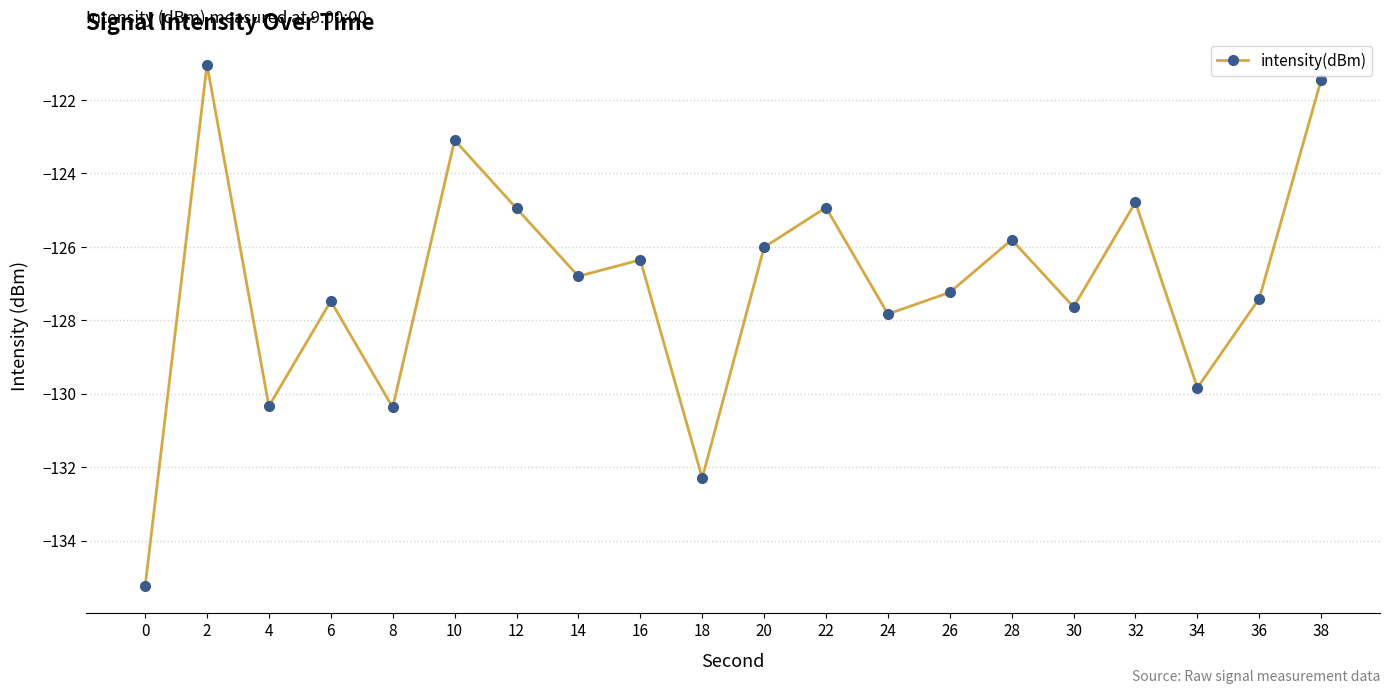

What is the sum of the values at 14 and 4?

-257.1